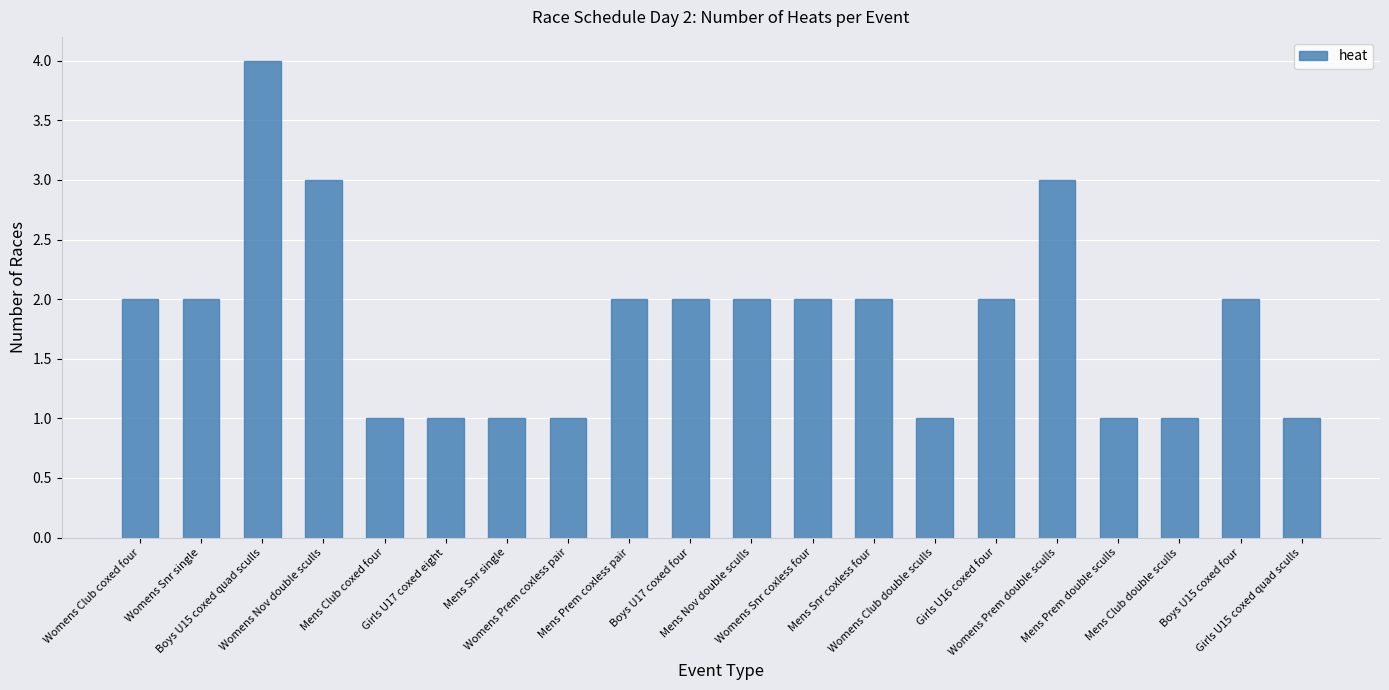

What is the label of the 14th bar from the left?

Womens Club double sculls